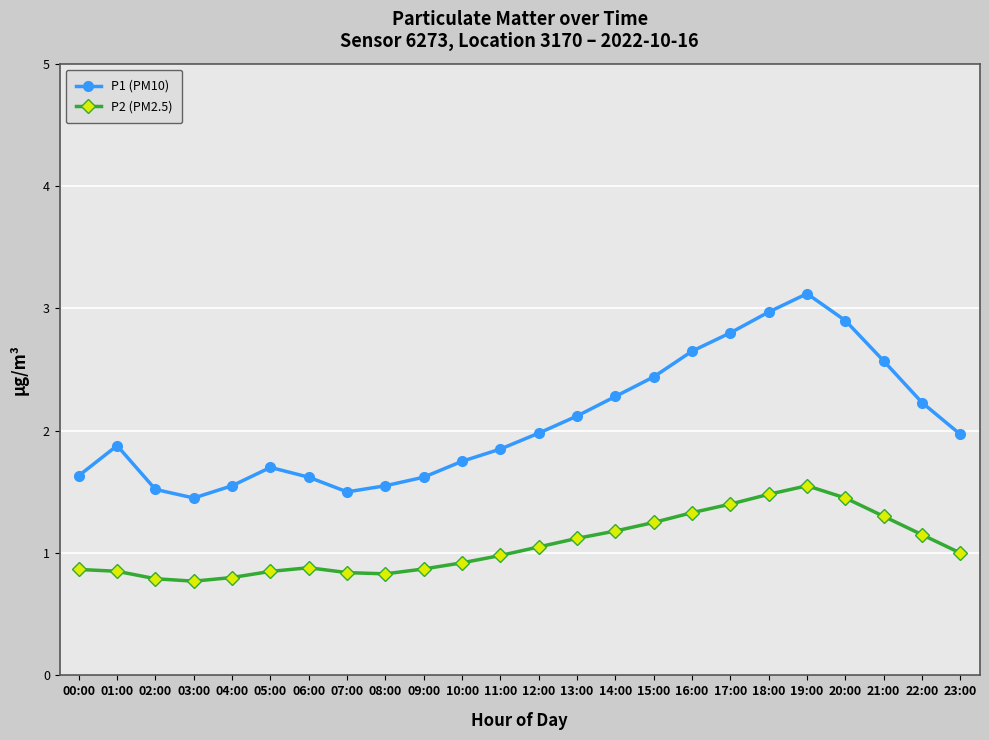

What is the label of the 19th point from the left?

18:00